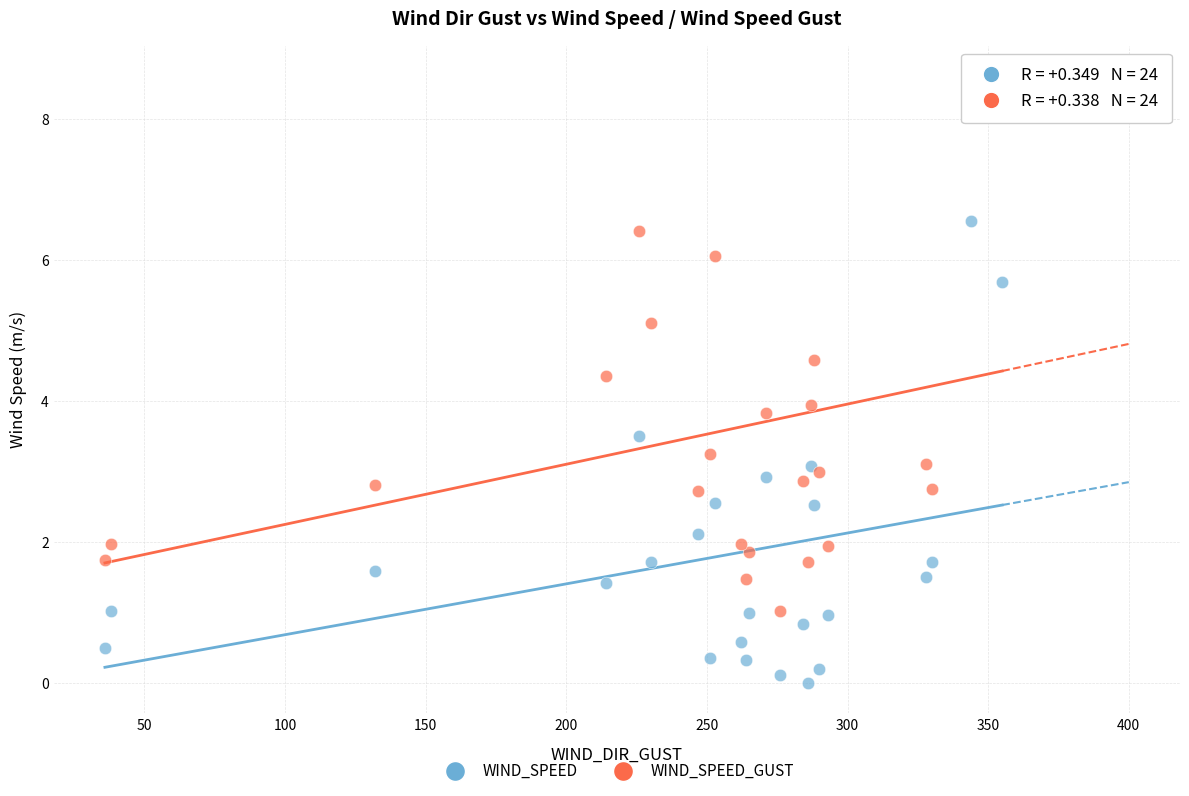

Which series has the widest spread of Y values?

WIND_SPEED_GUST